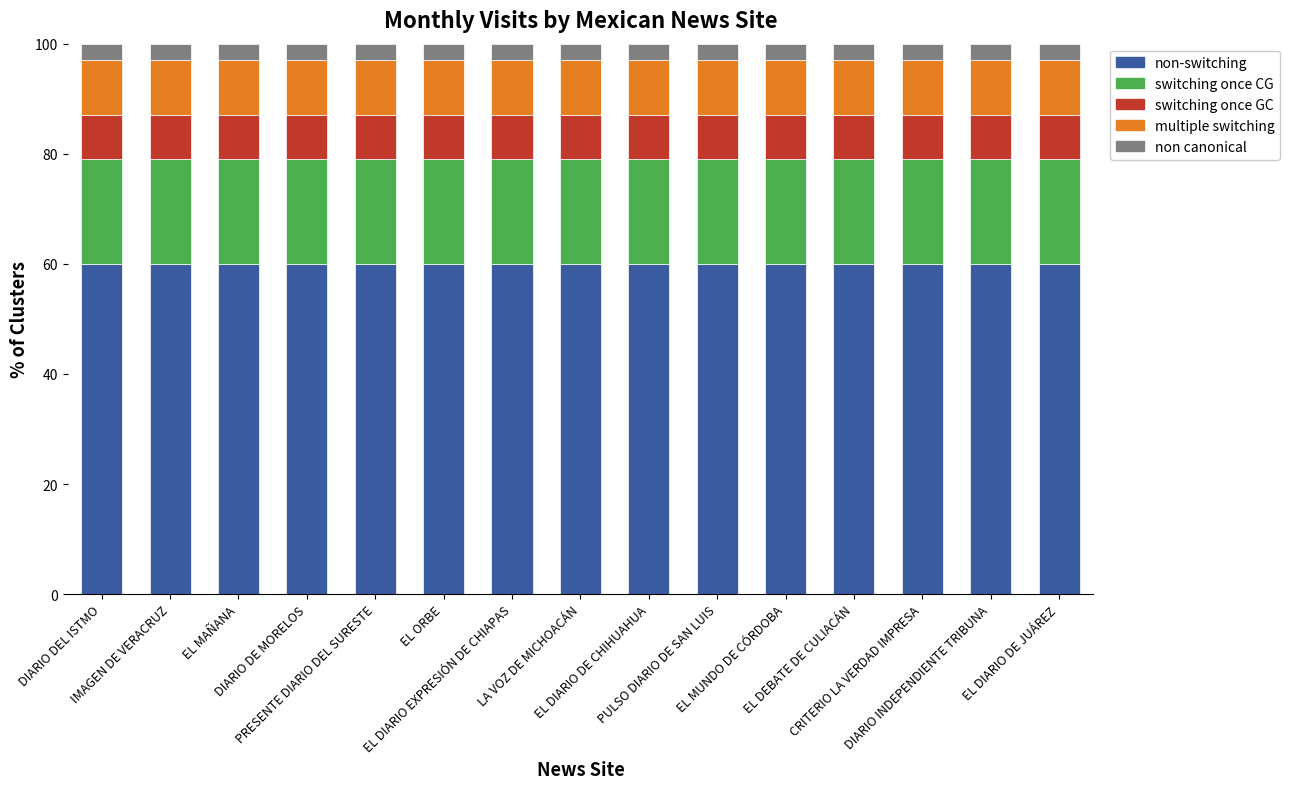

What is the maximum value for non-switching?

60